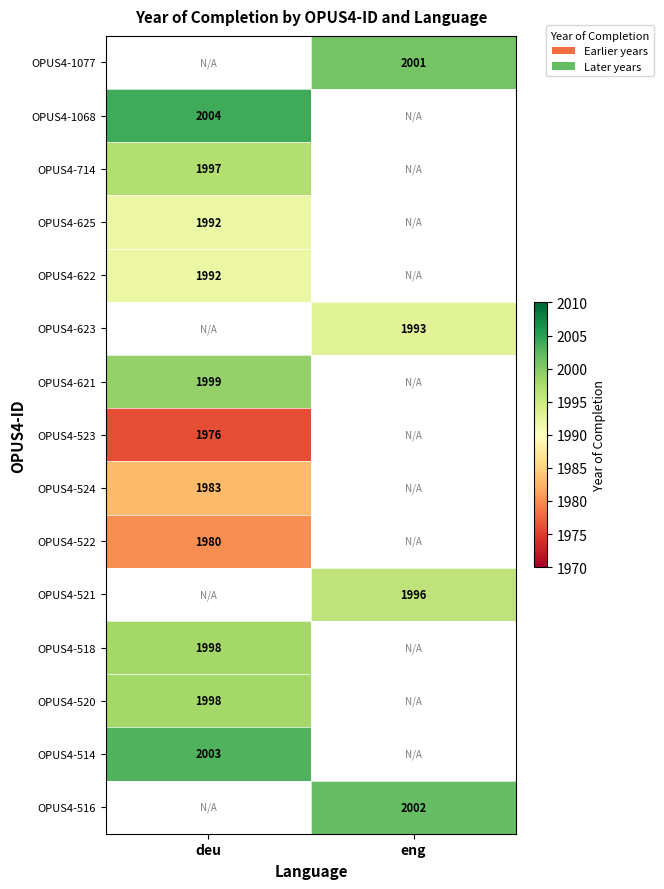

Between deu and eng, which is larger?

eng